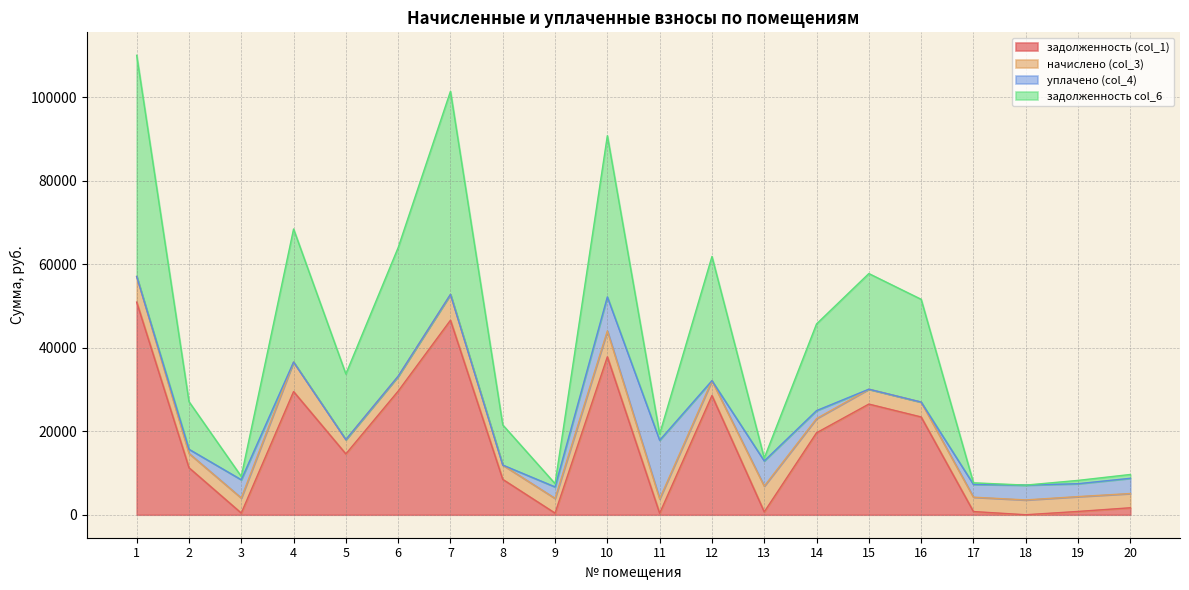

At which category is the sum across all series the highest?

1